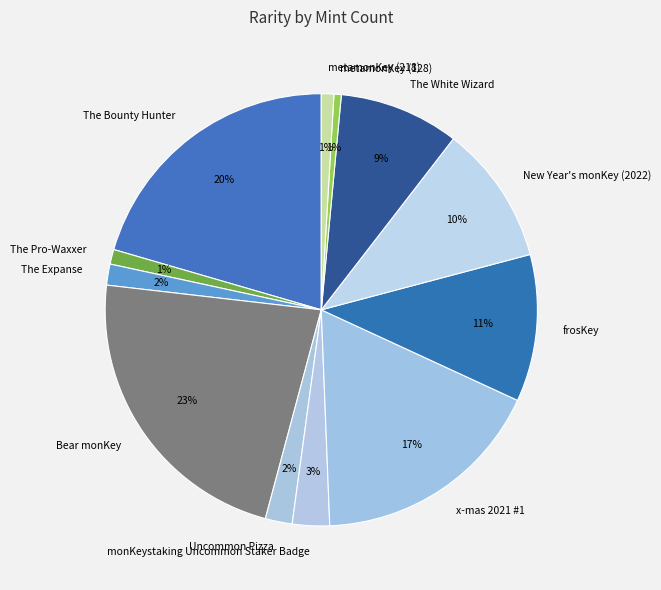

Is it true that Bear monKey is 16% of the pie?

False